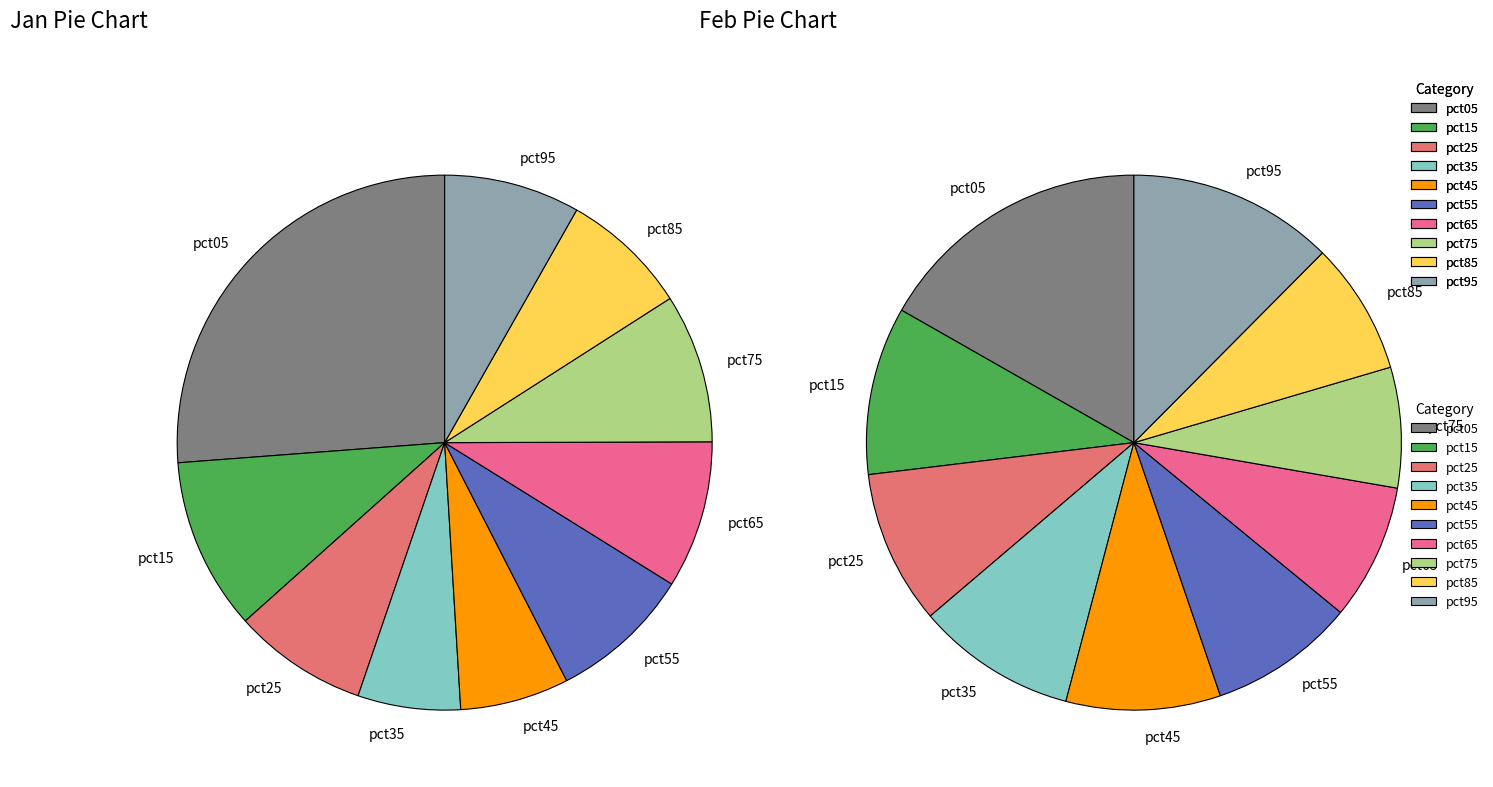

How many segments does this pie chart have?

10